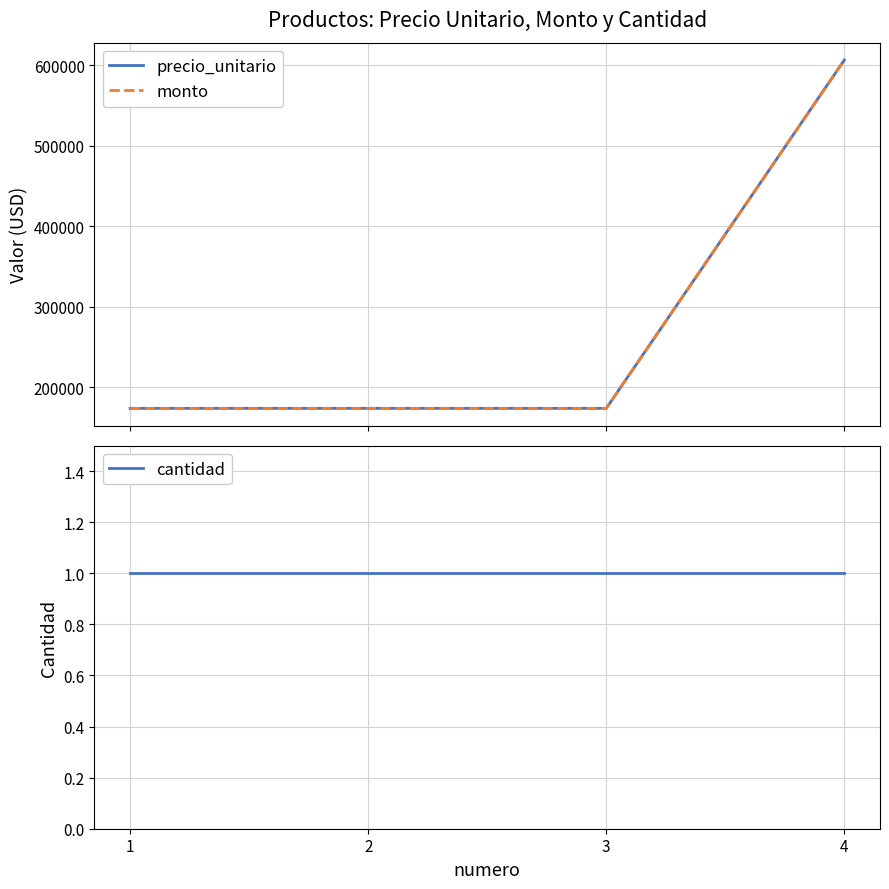

Count the precio_unitario values in the range 173745 to 606198.

4